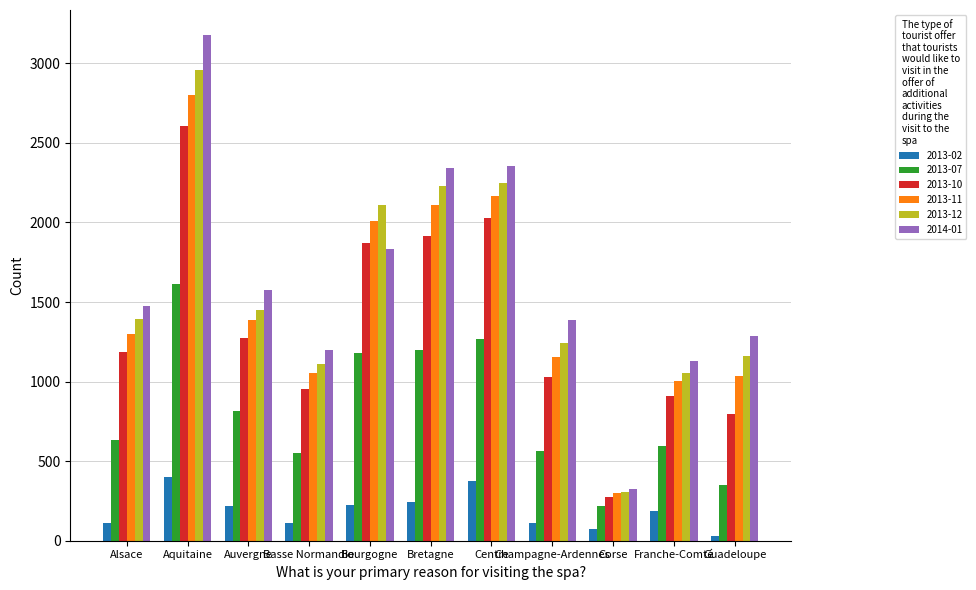

Which series has the widest spread of values?

2014-01